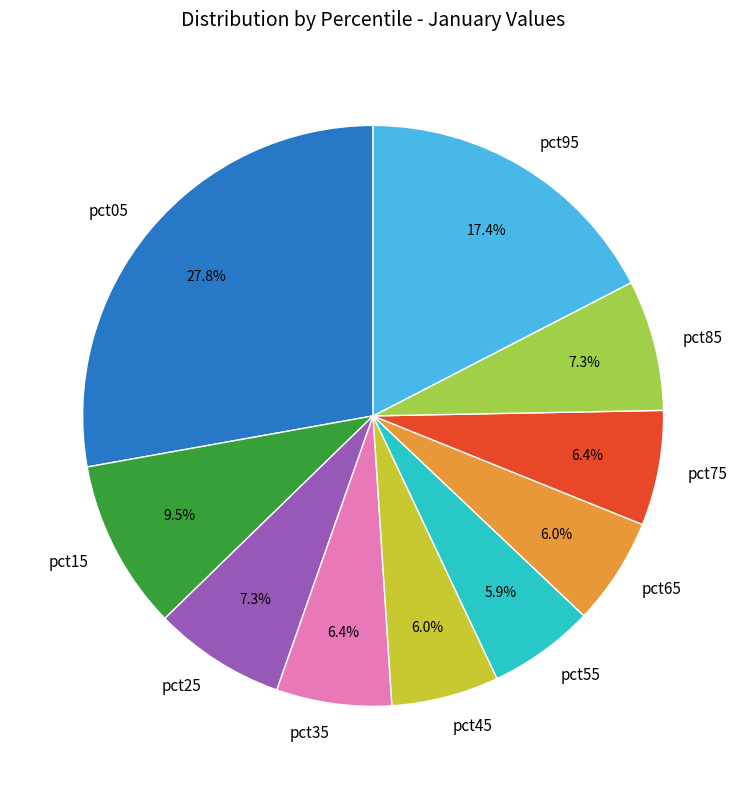

What percentage is NOT represented by pct65?

94.0%